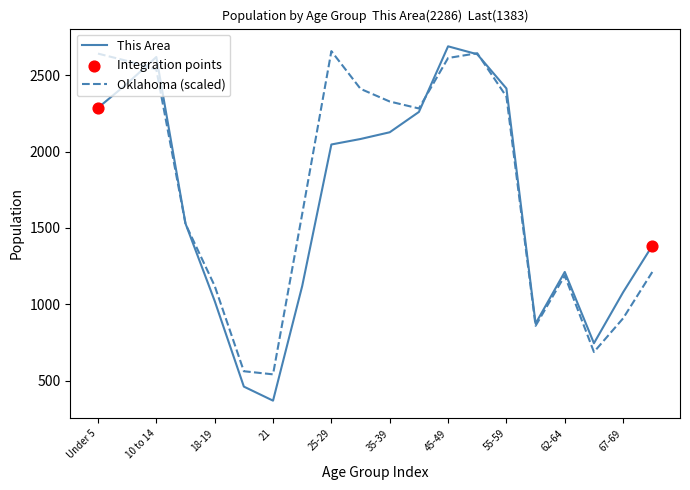

Which series has the widest spread of values?

This Area